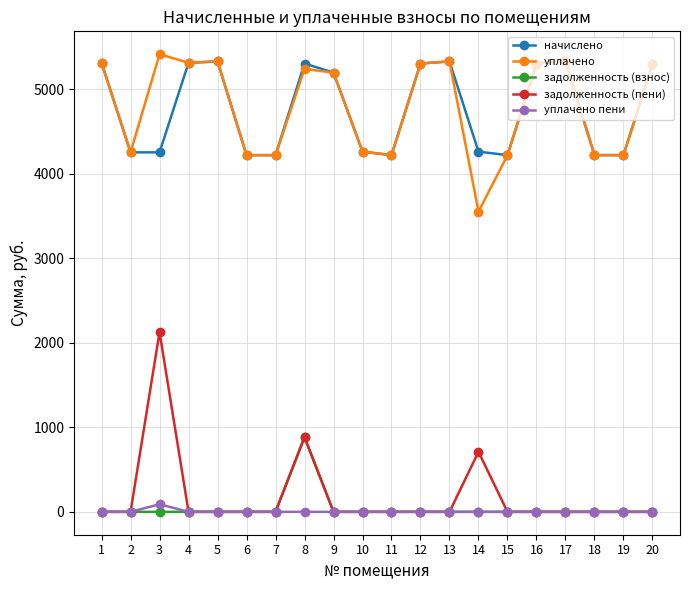

How many values in the задолженность (пени) series exceed 0?

3